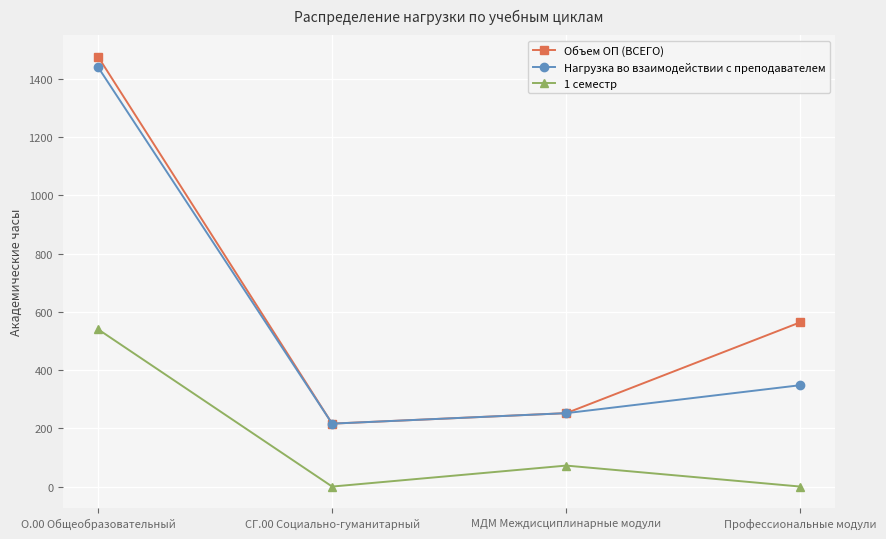

What is the difference between the maximum and minimum values in the Нагрузка во взаимодействии с преподавателем series?

1224